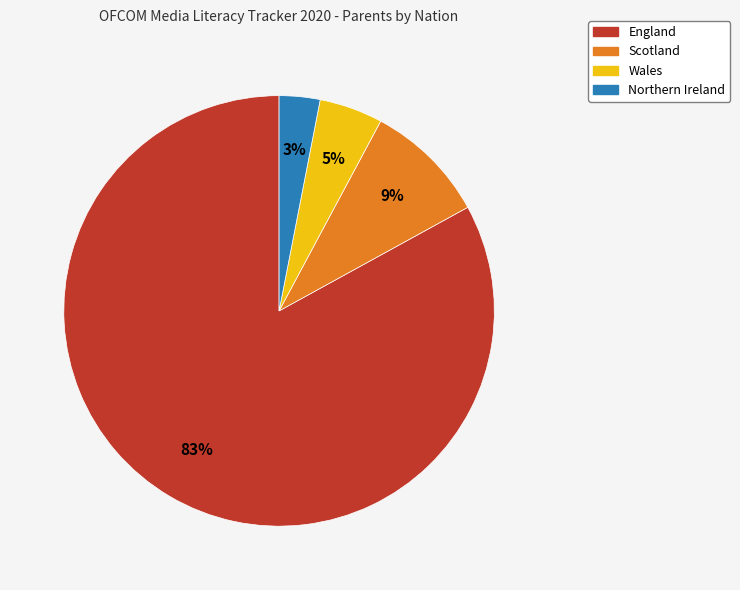

Which slice represents more than half of the pie?

England